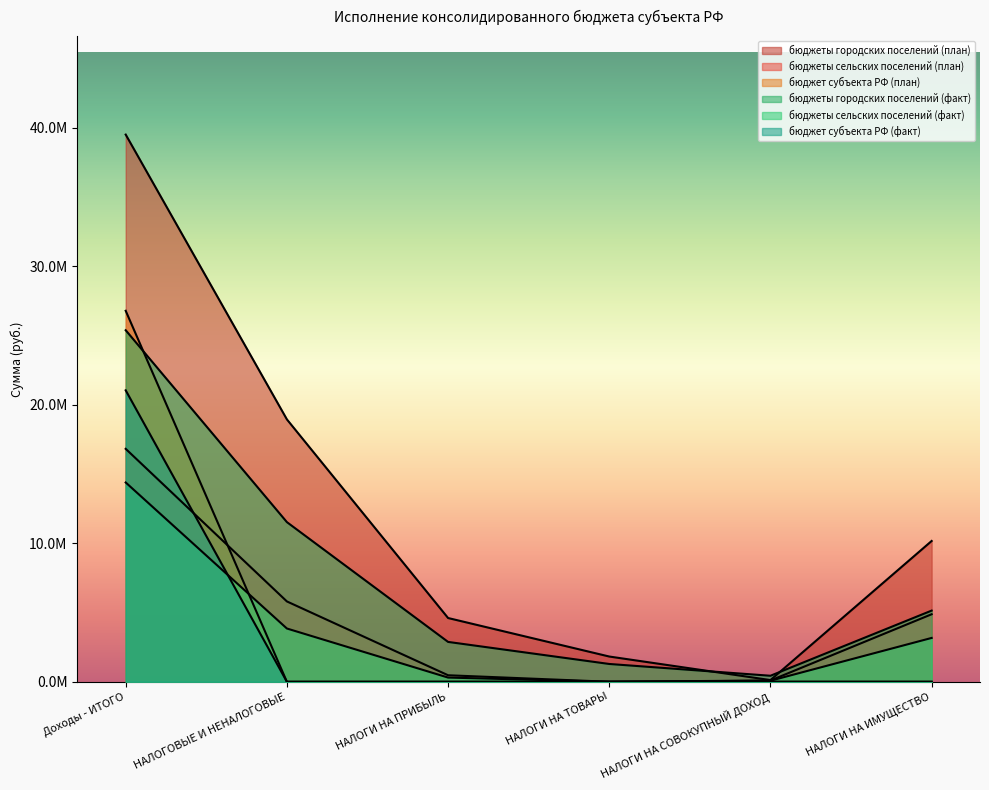

Between НАЛОГИ НА ТОВАРЫ and НАЛОГИ НА ИМУЩЕСТВО, which series saw the biggest shift?

бюджеты городских поселений (план)